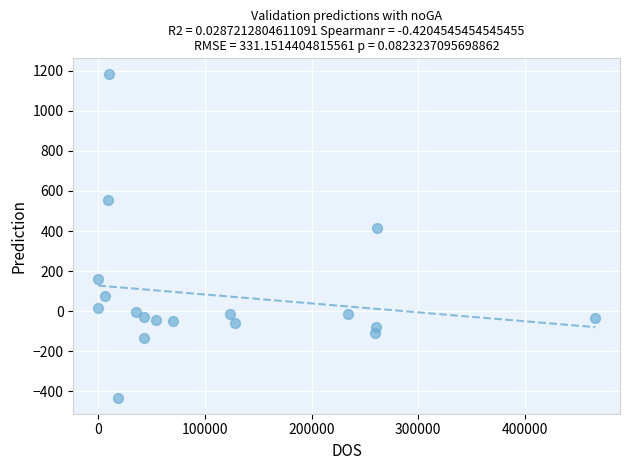

What Y value in the scatter plot is closest to 375?

415